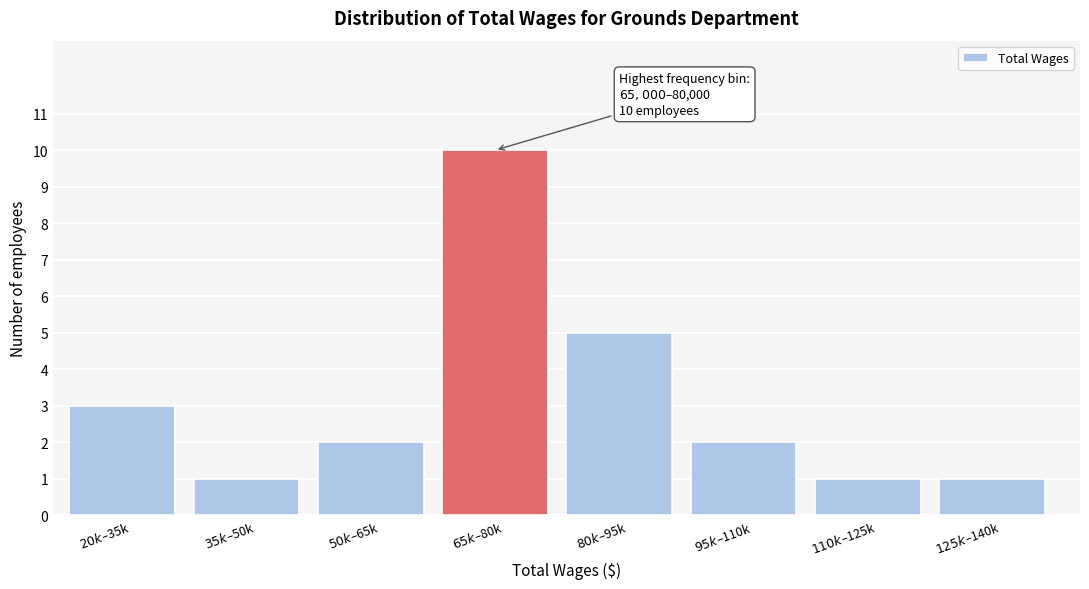

Reading left to right, extract all data points from this chart.

3	1	2	10	5	2	1	1